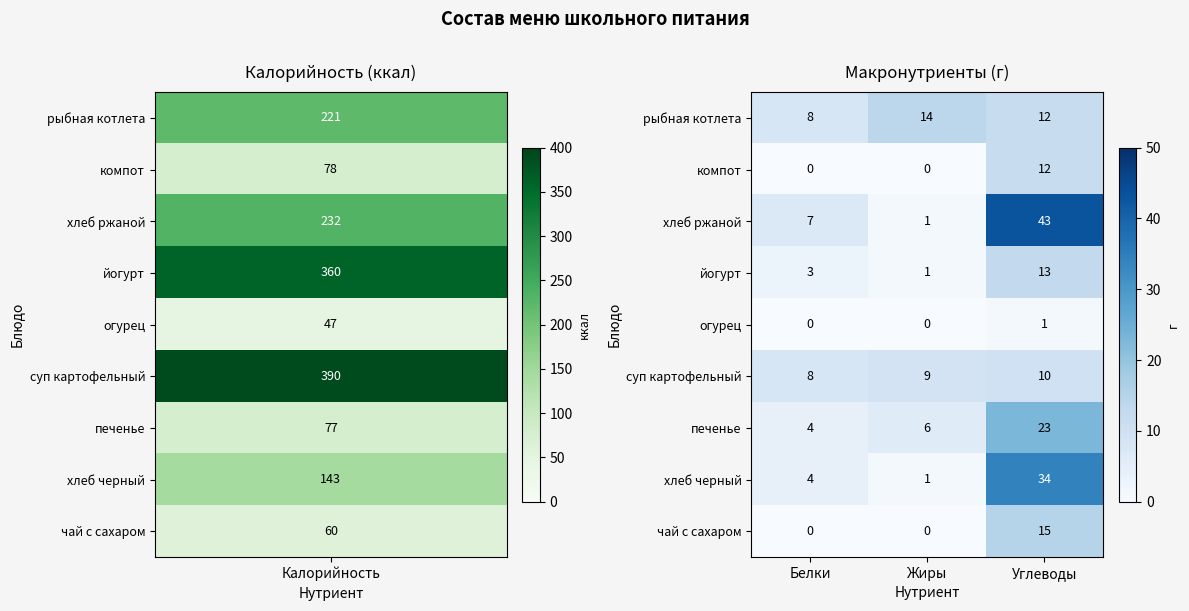

Is it true that хлеб ржаной equals 1 at Жиры?

True